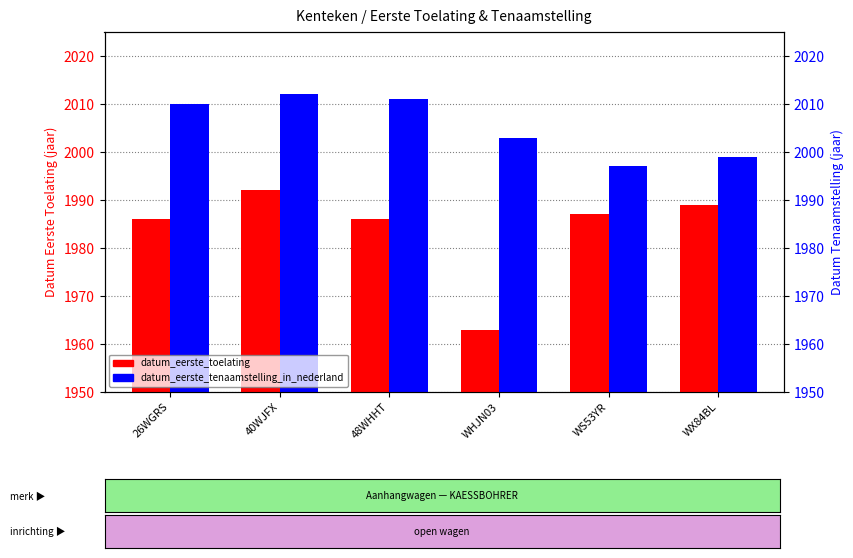

What is the sum of all datum_eerste_toelating values?

11903